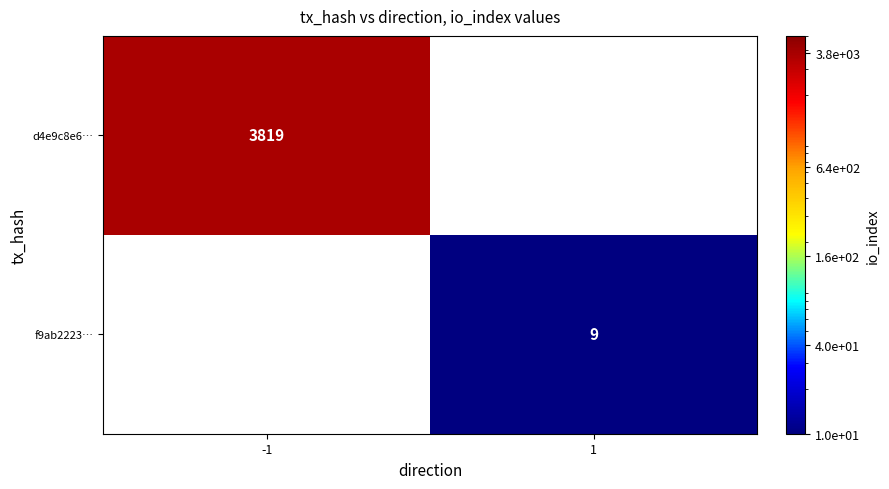

Is the value of d4e9c8e6… at -1 greater than the value of f9ab2223… at 1?

Yes